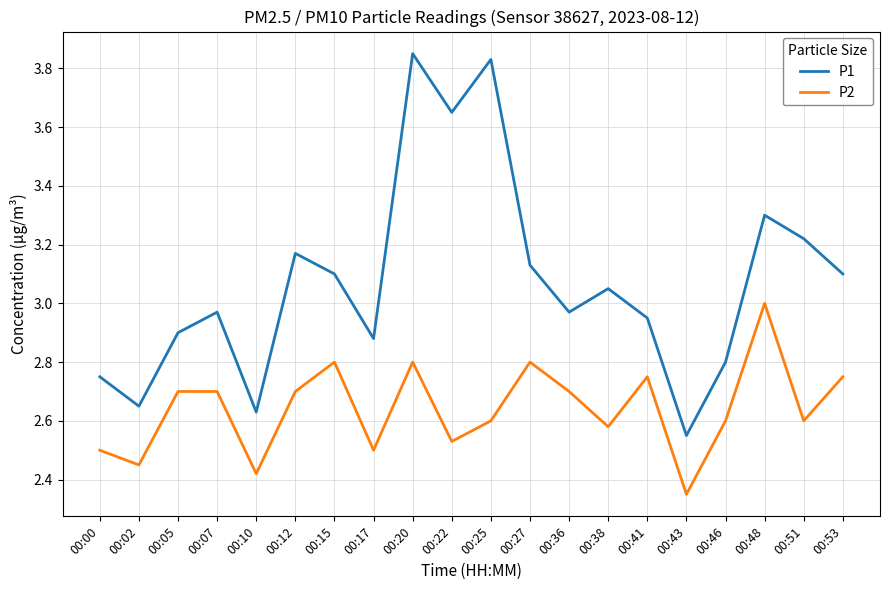

Which series has the largest range (max minus min)?

P1